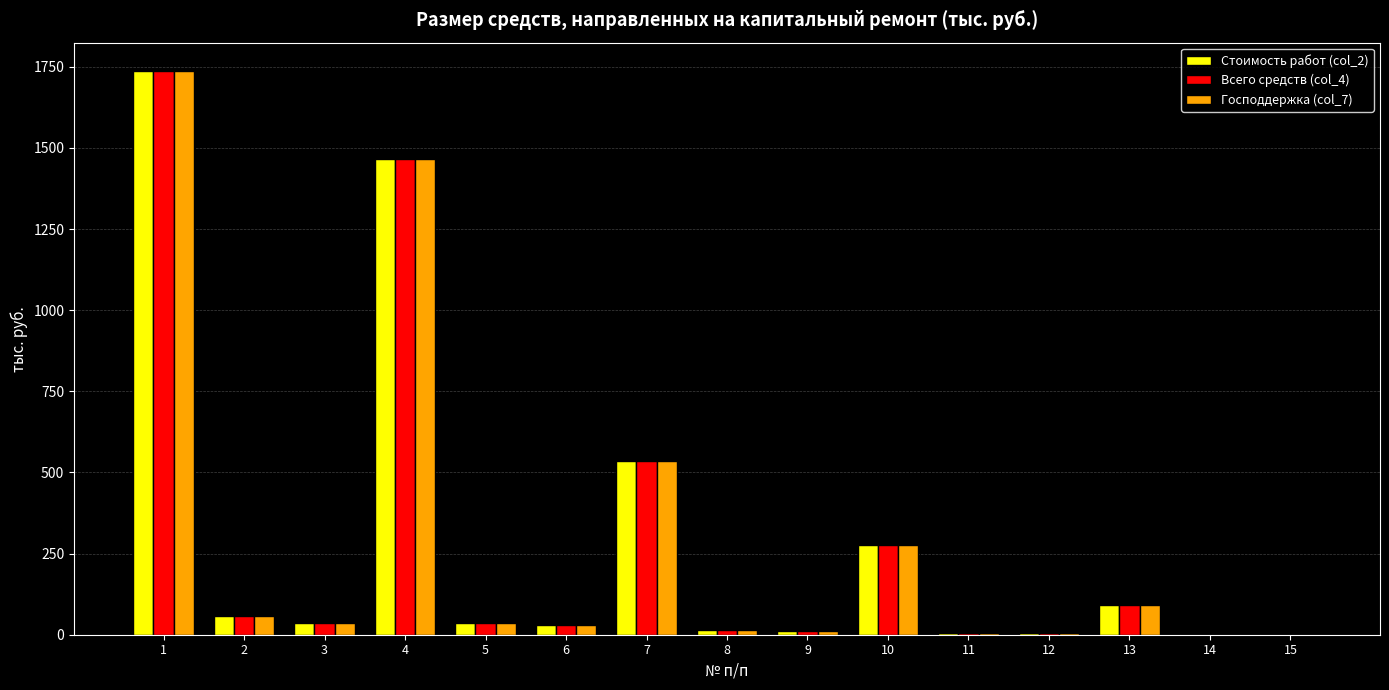

What is the approximate value of Госпoддержка (col_7) at 7?

535.1